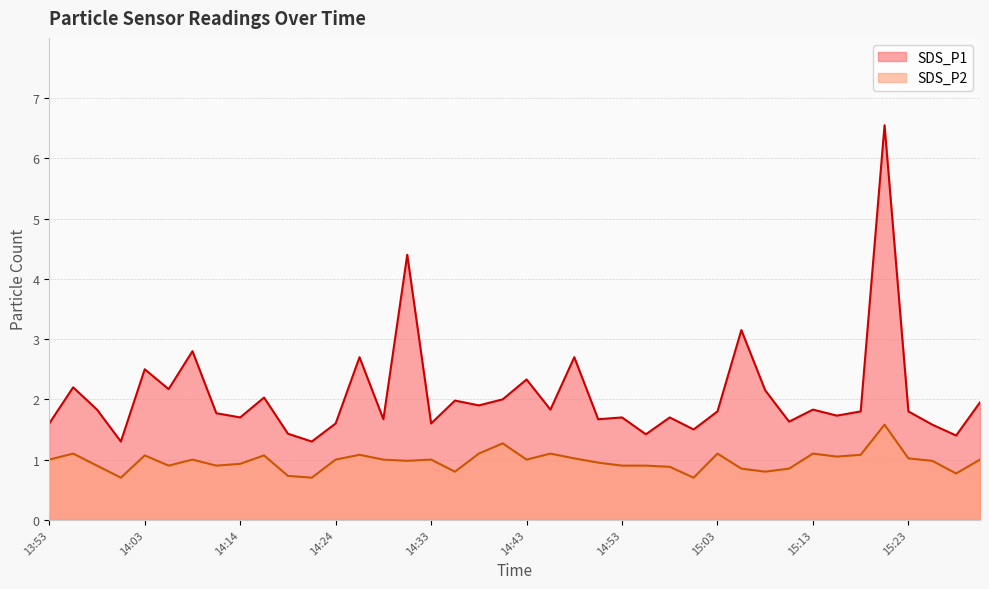

What is the total value across all series at 14:00?

2.0